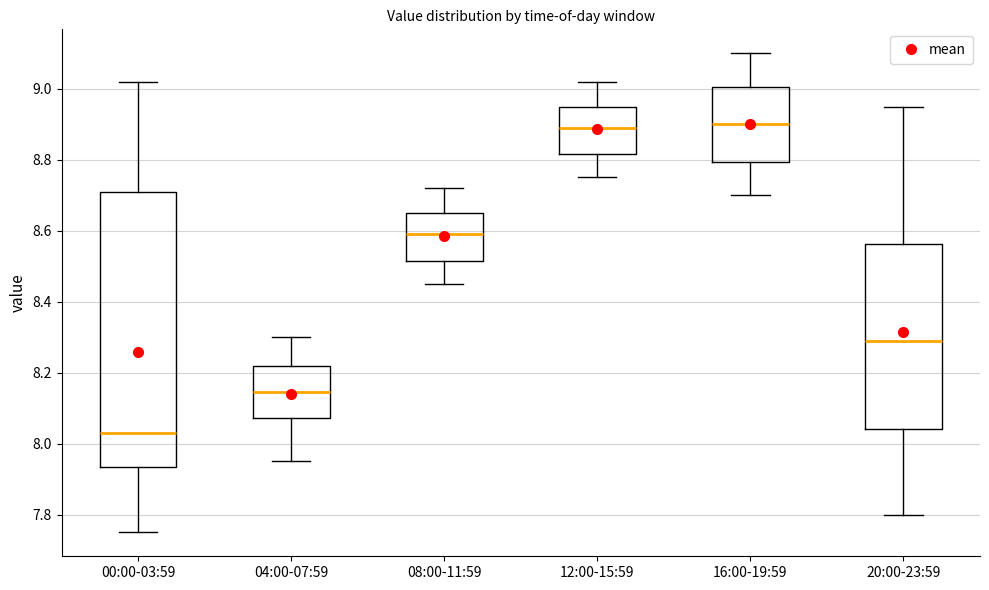

Which box is the tallest, from its lower edge to its upper edge?

00:00-03:59